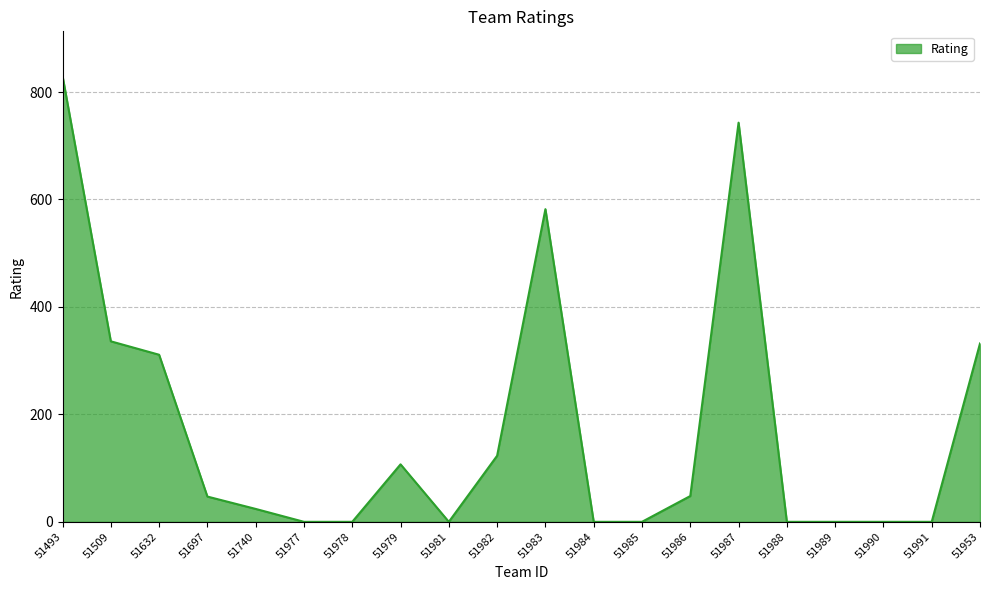

Where does the data first go above 47?

51493